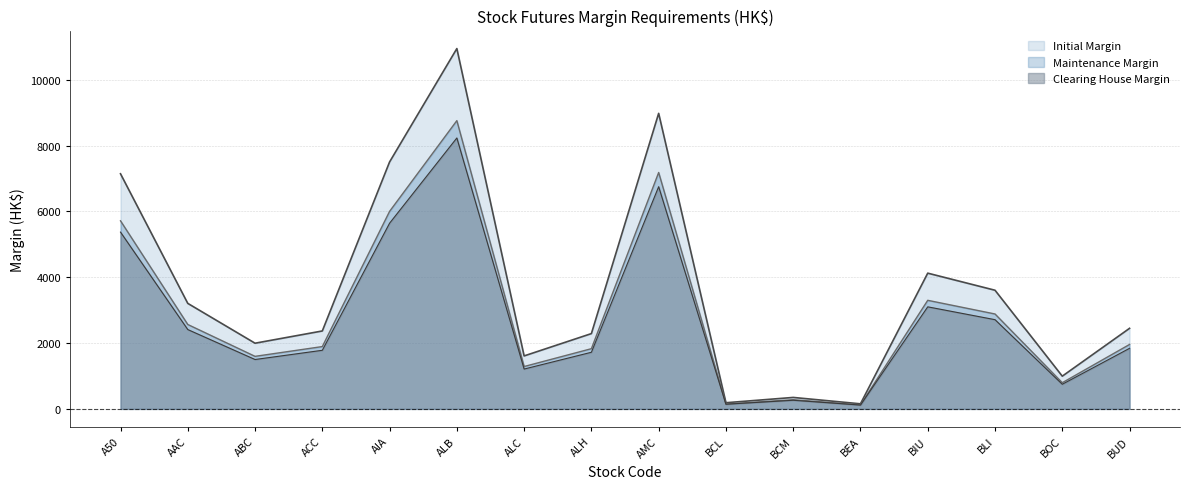

What is the maximum value for Maintenance Margin?

8756